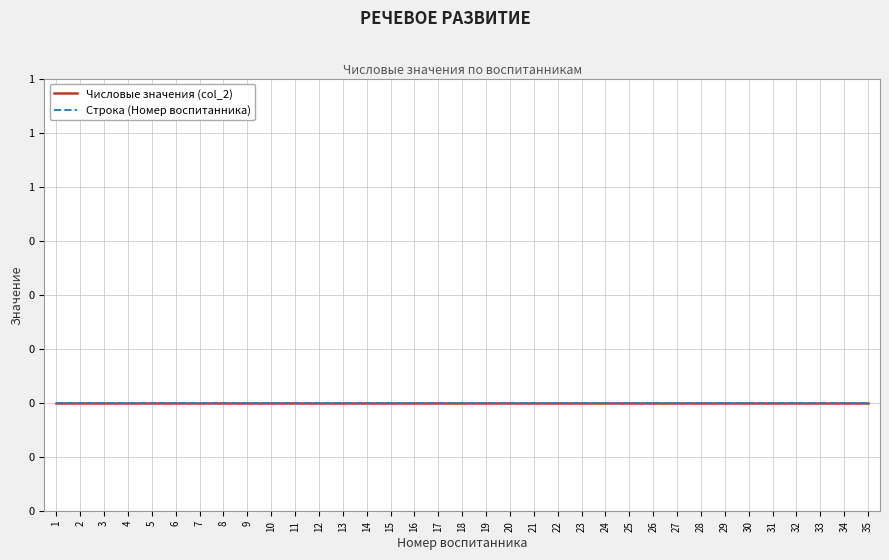

List the series in order of their peak value, highest first.

Строка, col_2